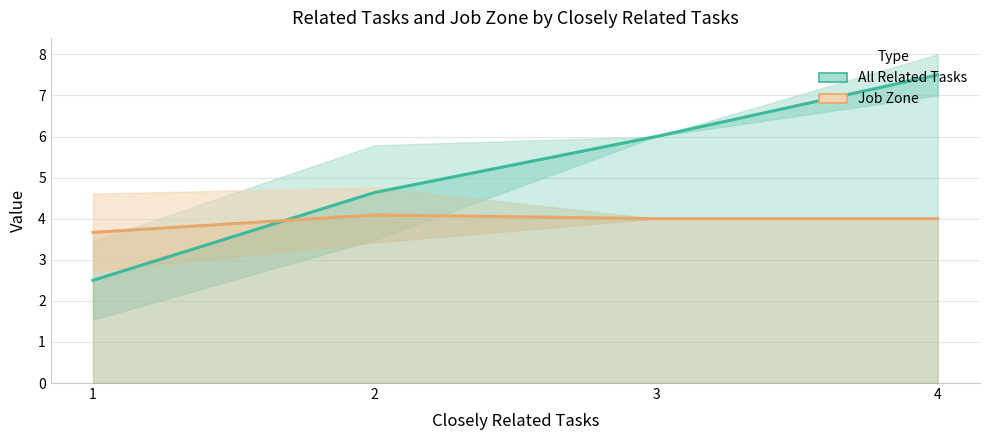

What is the average value of the Job Zone series?

3.9